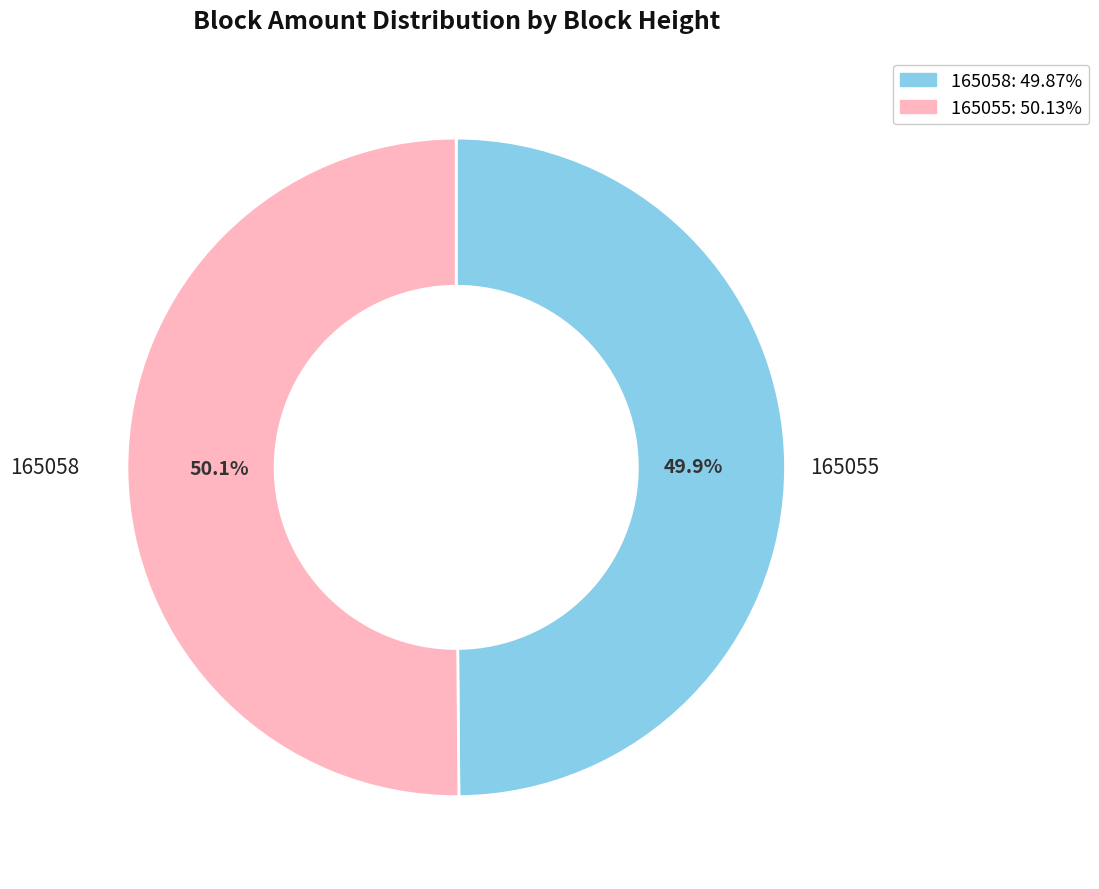

Is there any slice that represents more than half of the pie?

Yes